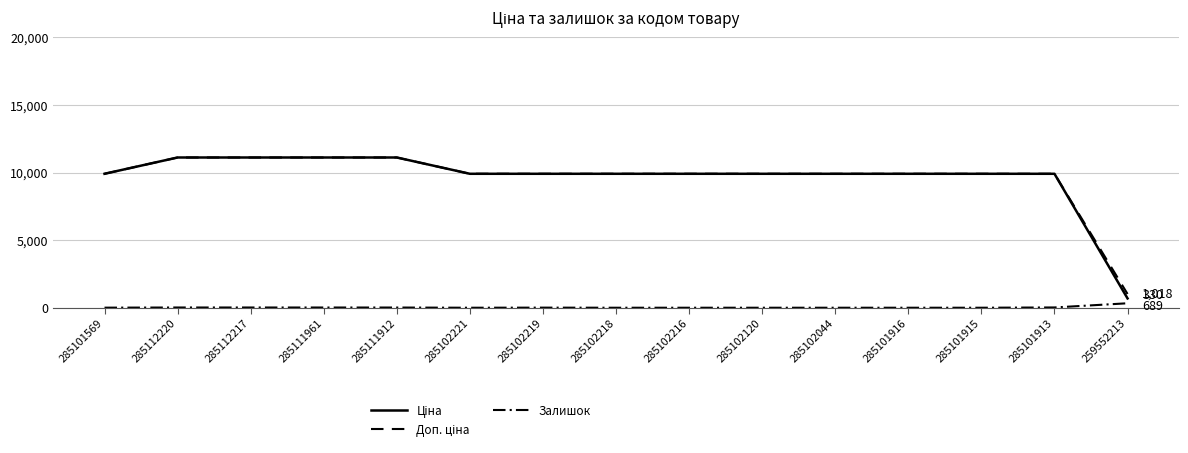

Which series has the largest range (max minus min)?

Ціна